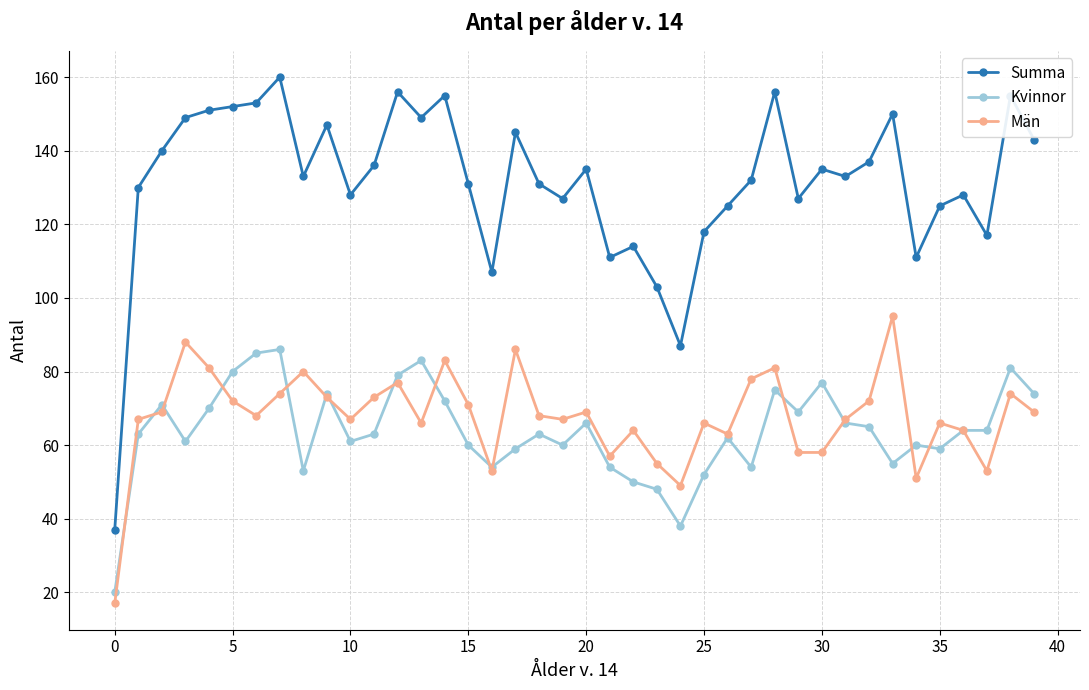

Which series has the largest total across all categories?

Summa